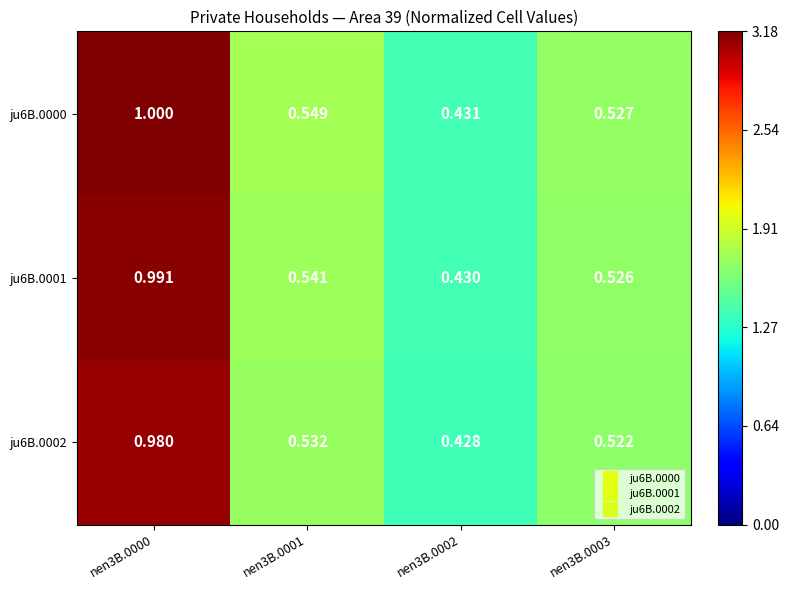

Is the value of ju6B.0002 at nen3B.0003 greater than the value of ju6B.0001 at nen3B.0002?

Yes